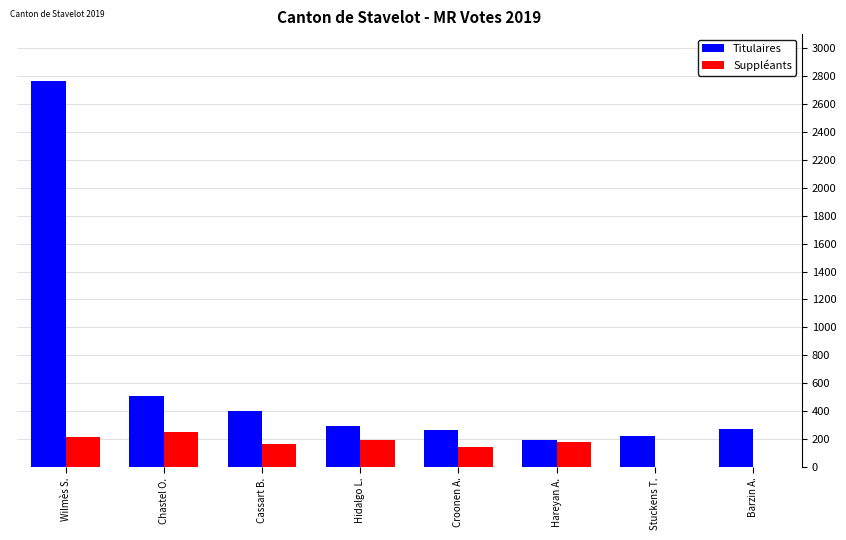

What is the total value across all series at Stuckens T.?

225